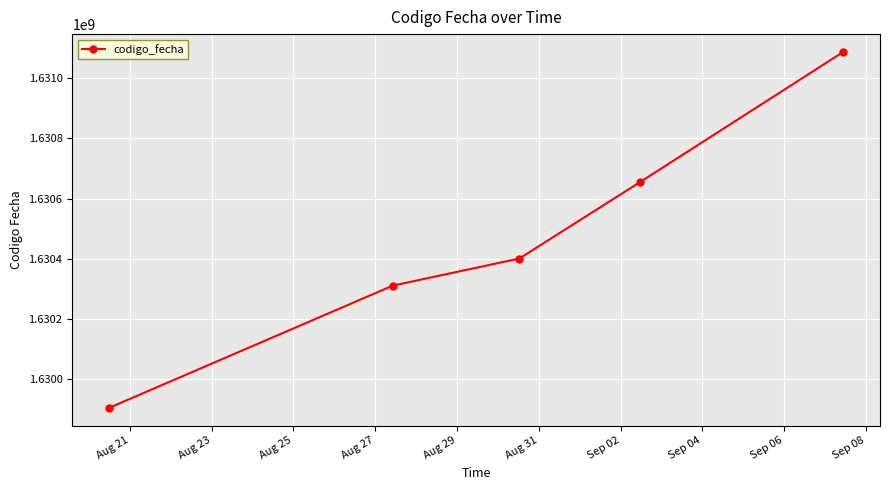

True or false: there are more than 2 points higher than both neighbors.

False